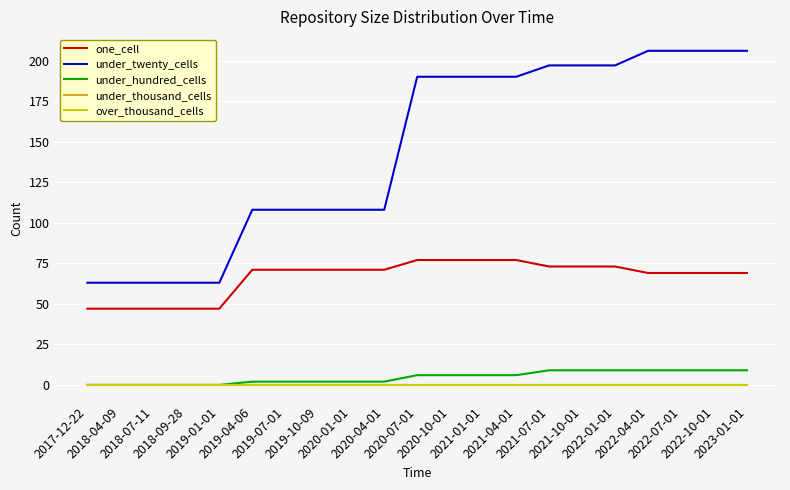

Does the chart have visible grid lines?

Yes